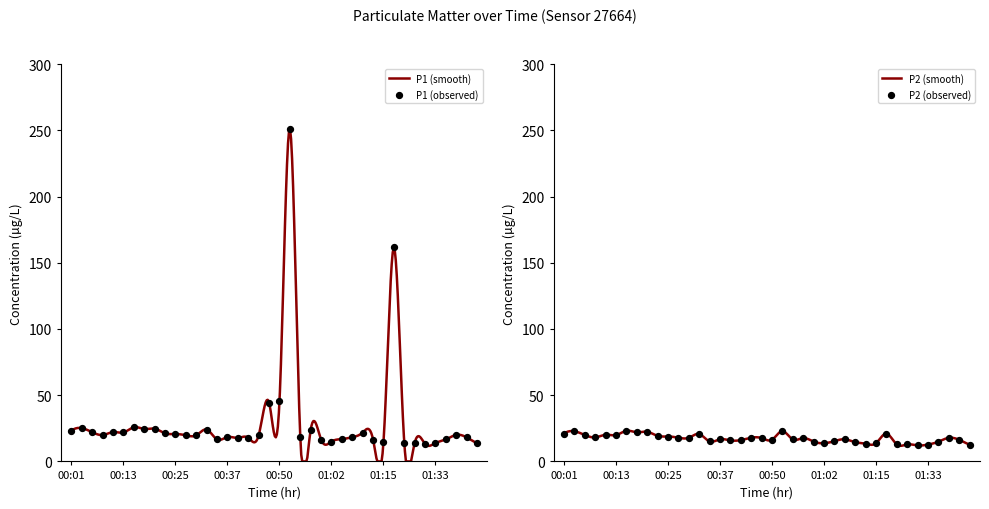

Is the value of P1 at 00:01 greater than the value of P2 at 00:05?

Yes